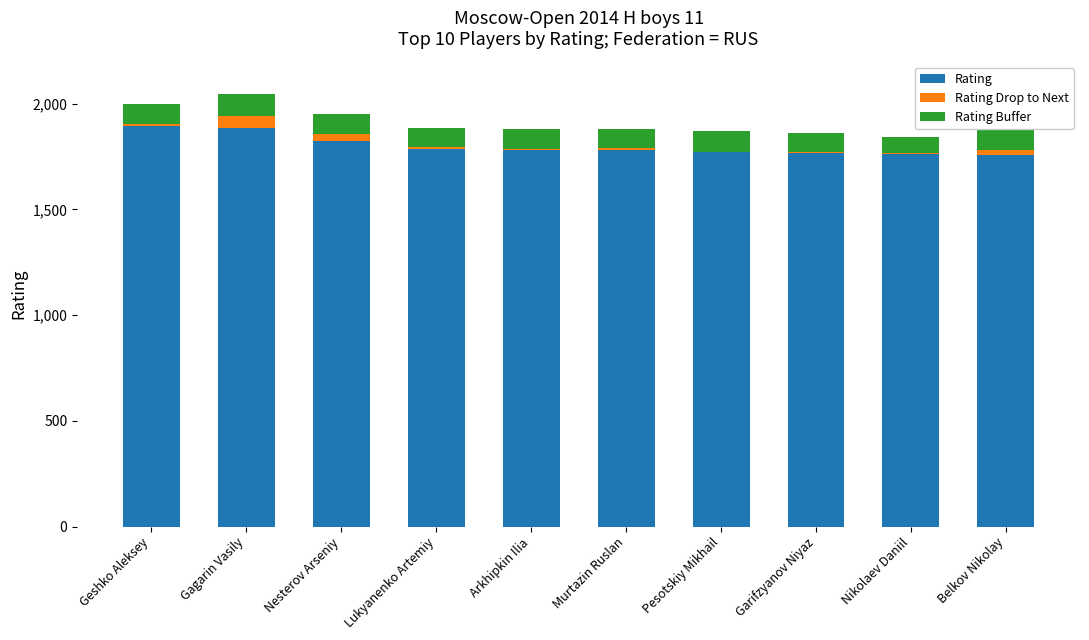

What is the maximum value for Rating?

1894